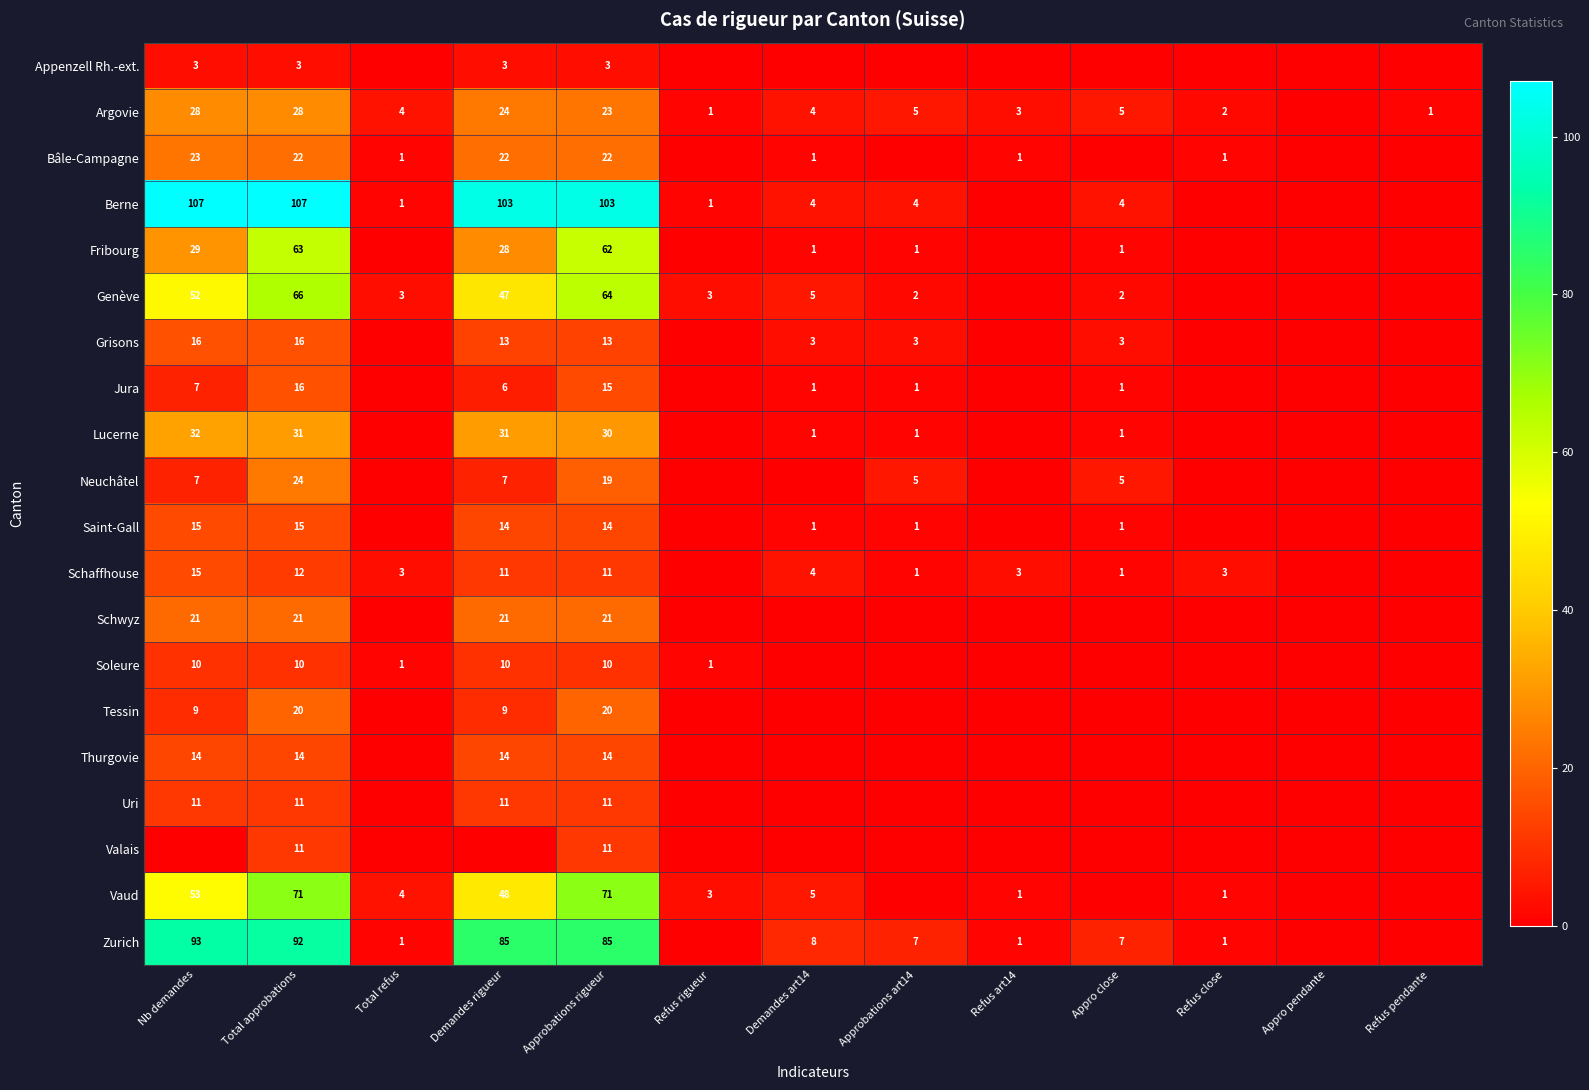

Which has a higher value, Refus rigueur or Appro pendante?

Refus rigueur